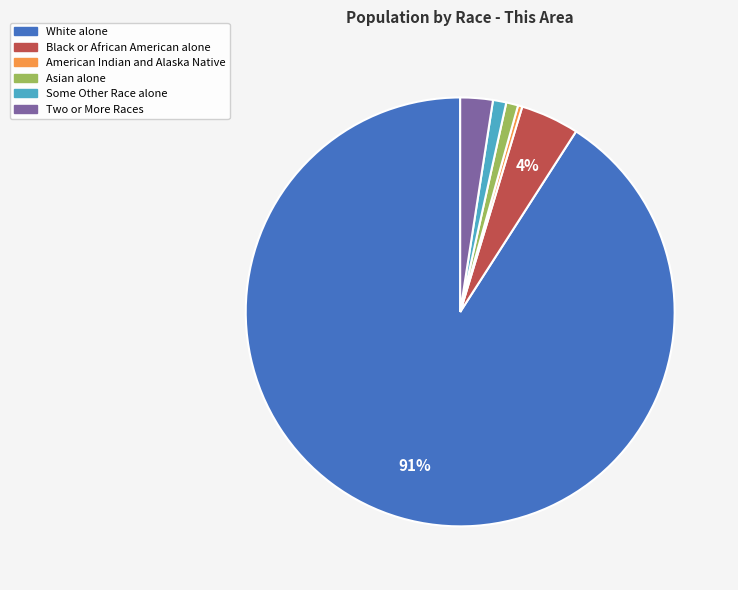

Is there any slice that represents more than half of the pie?

Yes